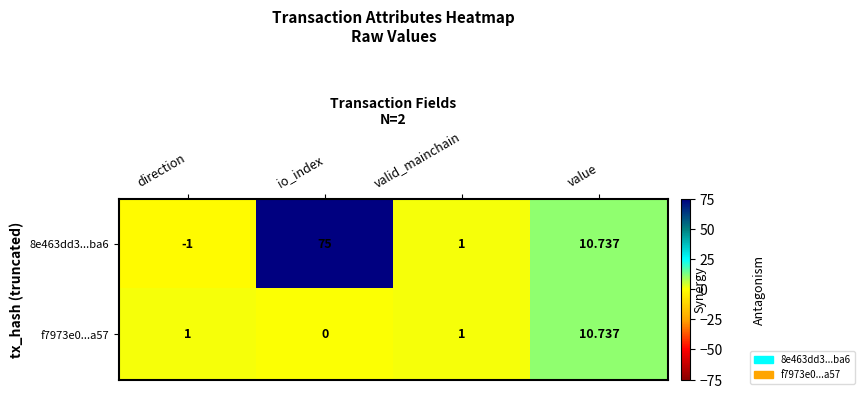

At which category is the sum across all series the highest?

io_index